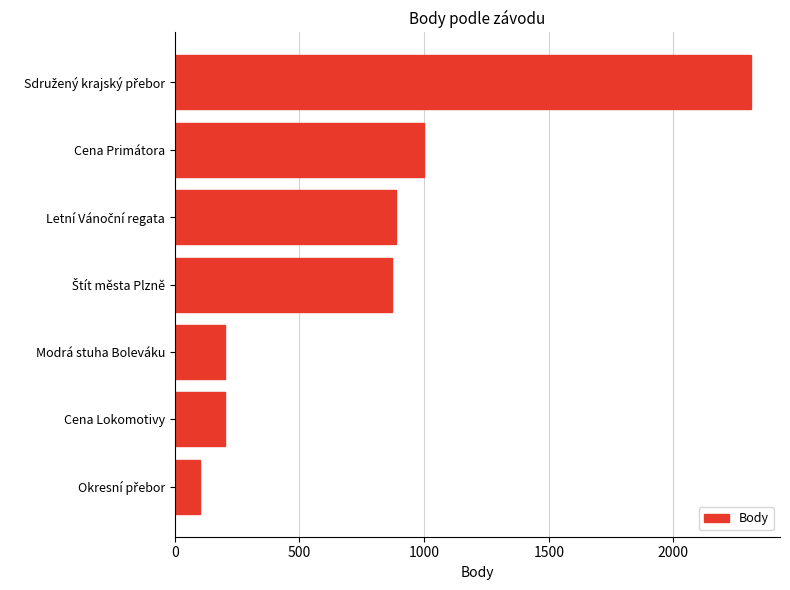

Count the number of categories in the chart.

7